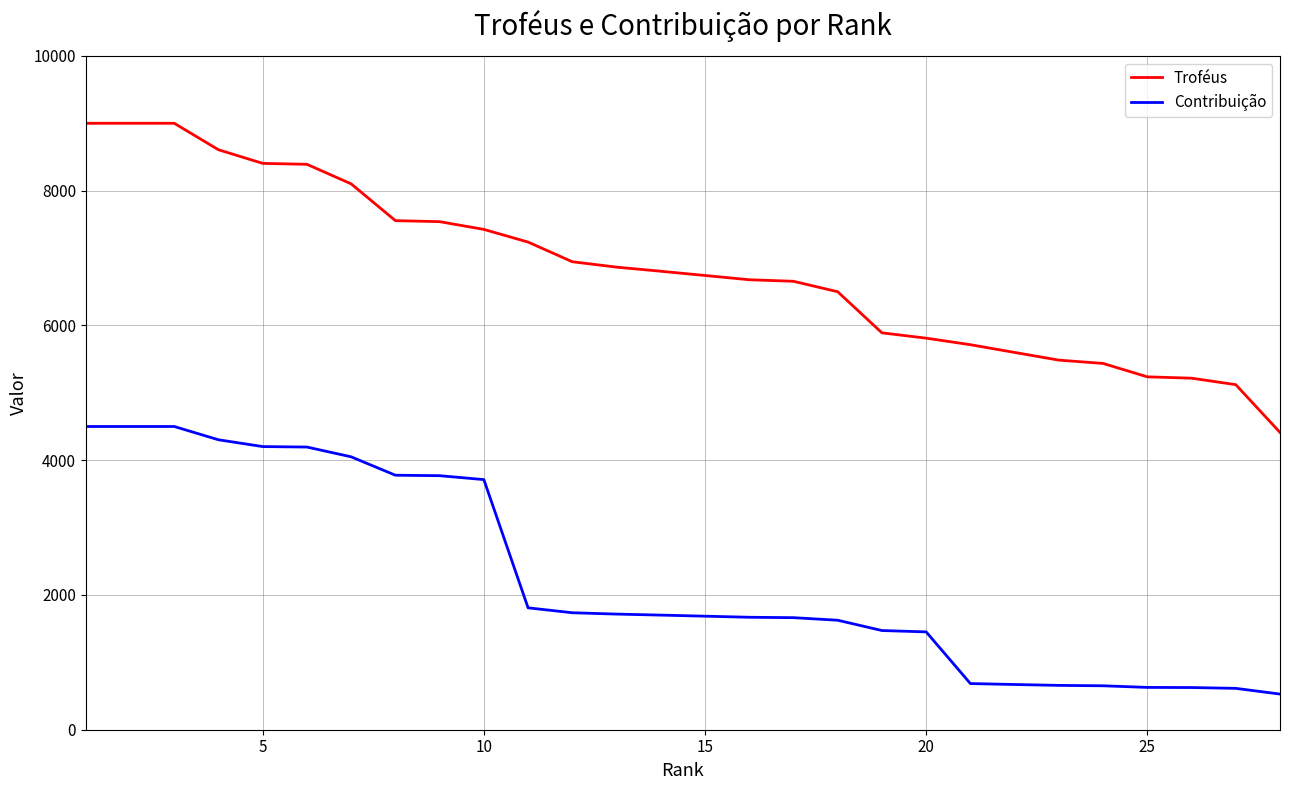

True or false: Troféus and Contribuição cross at least once.

False